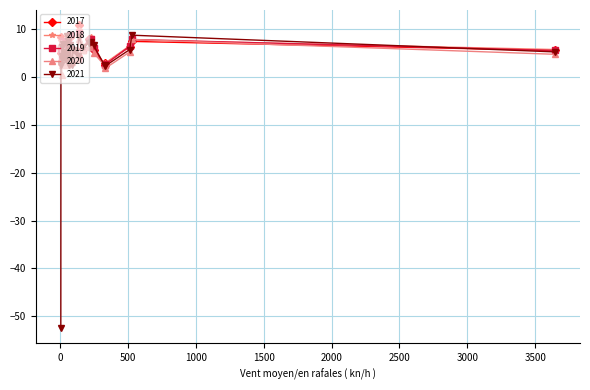

What are all the series names shown in the legend?

2017, 2018, 2019, 2020, 2021